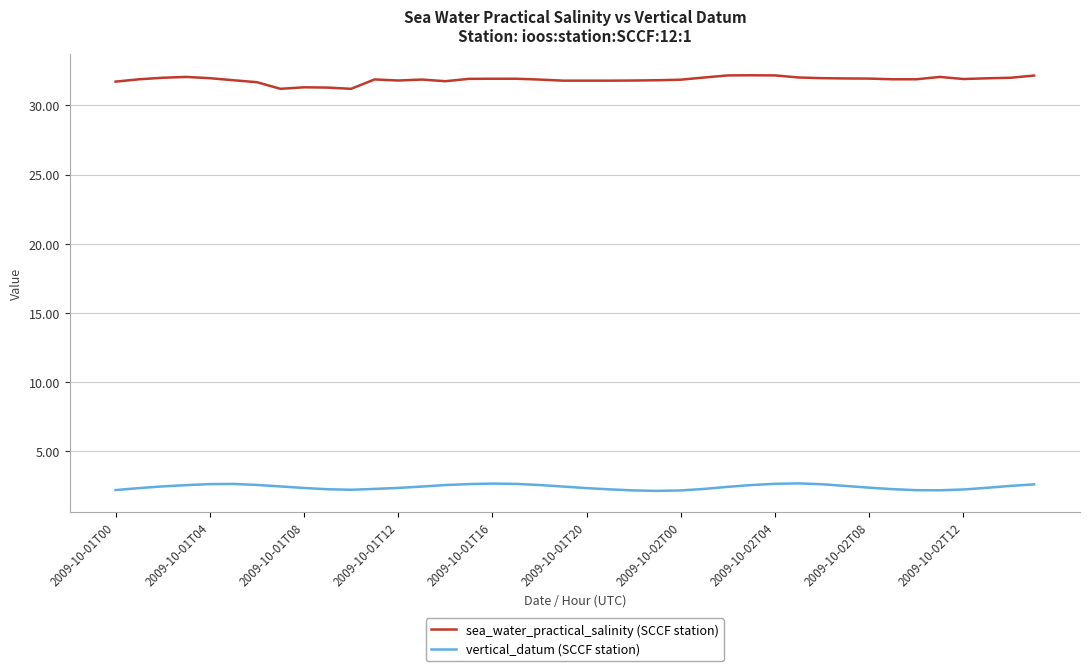

Count the vertical_datum (SCCF station) values in the range 2 to 3.

40